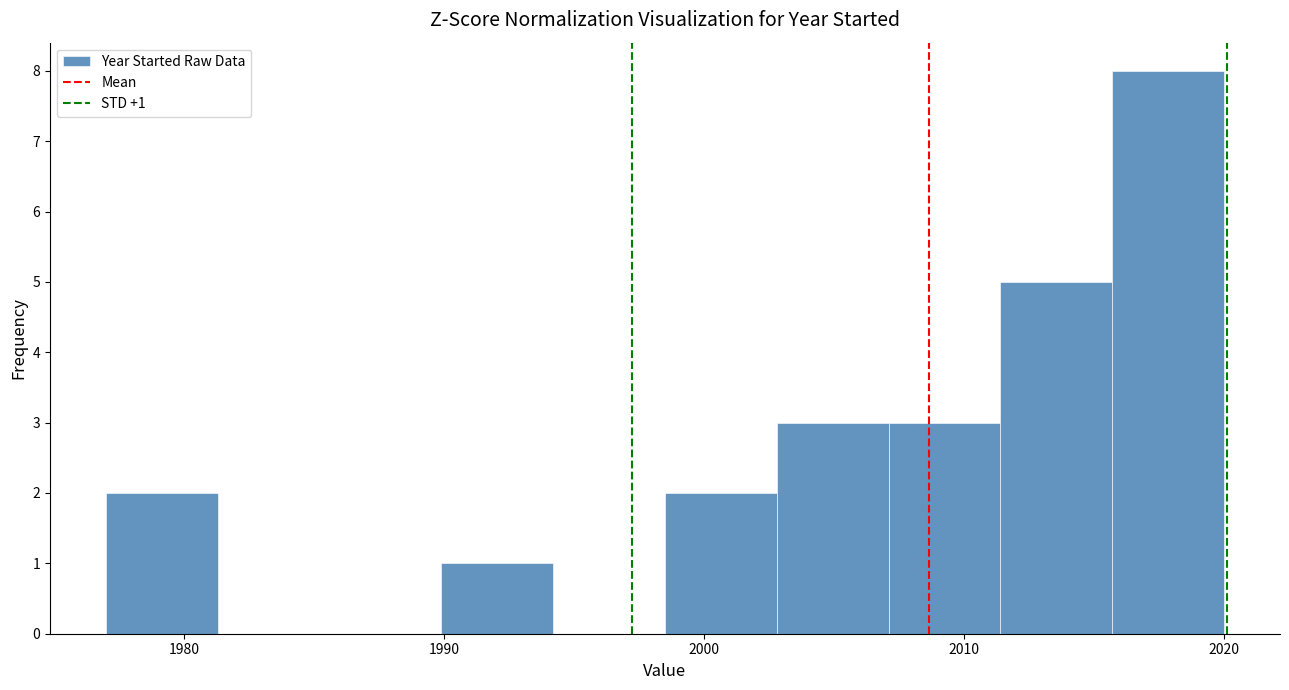

Which range on the x-axis has the tallest bar?

2015.7 to 2020.0